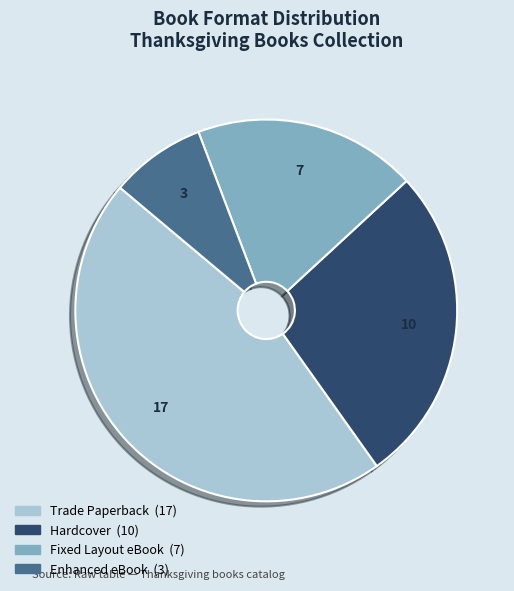

True or false: Trade Paperback accounts for 46% of the total.

True